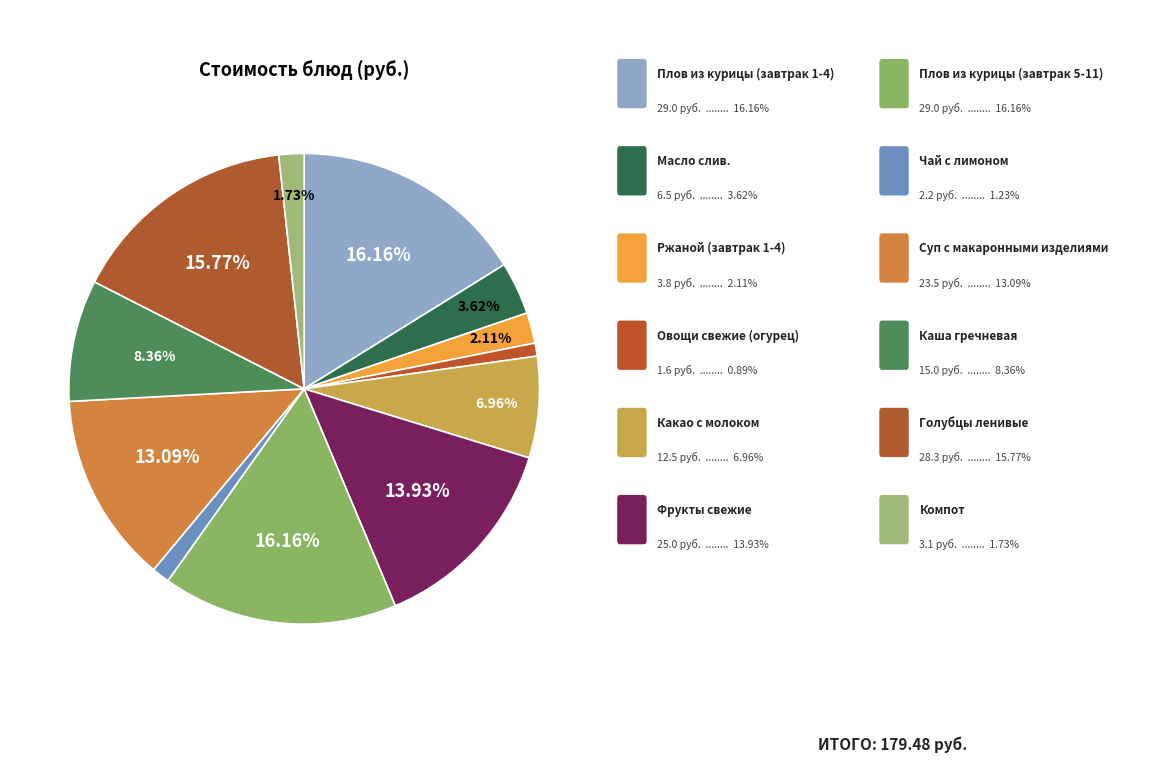

How many slices are in this pie chart?

12